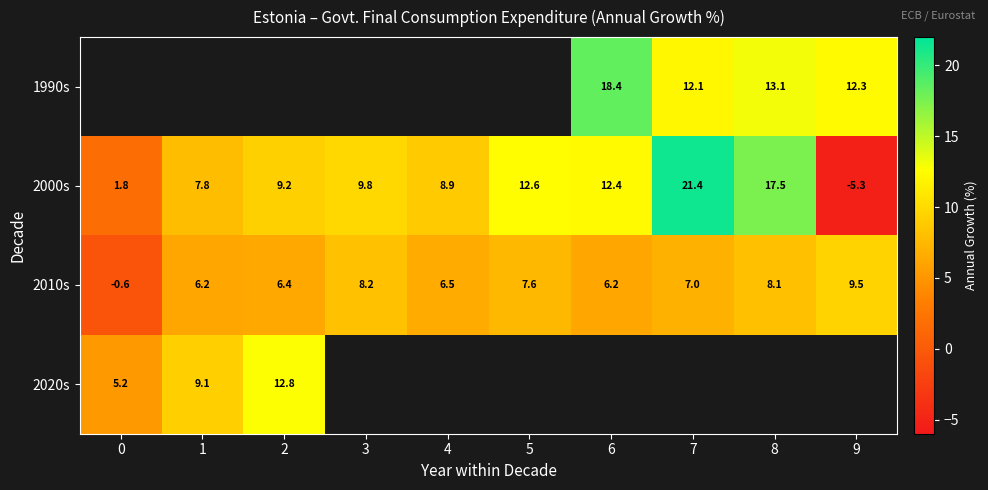

What is the minimum value shown in the chart?

-5.3